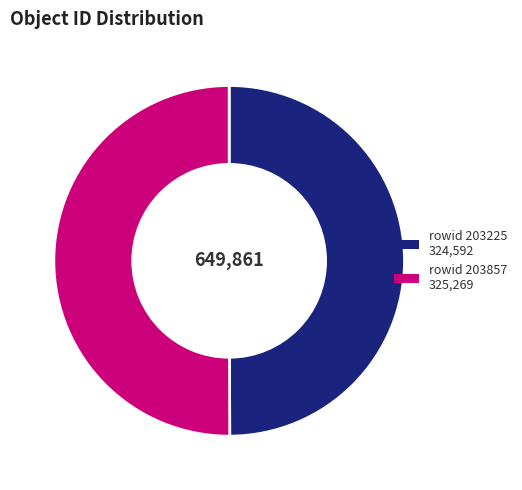

What is the smallest slice in the pie chart?

203225